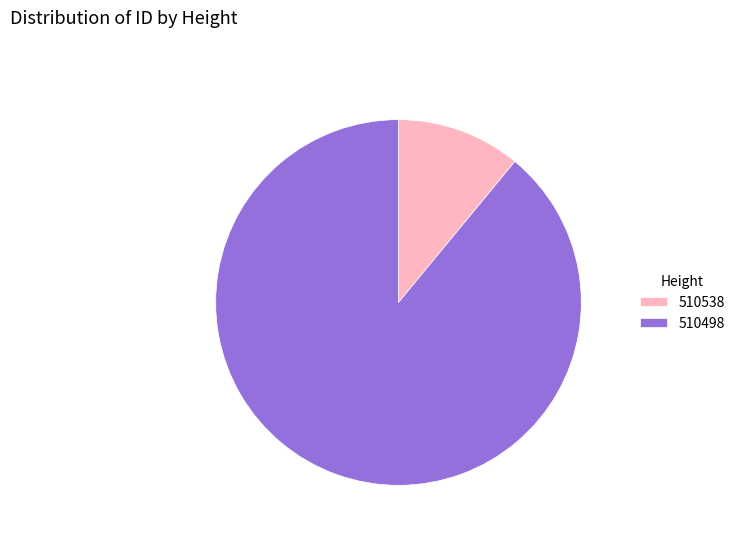

Which slice is the largest?

510498